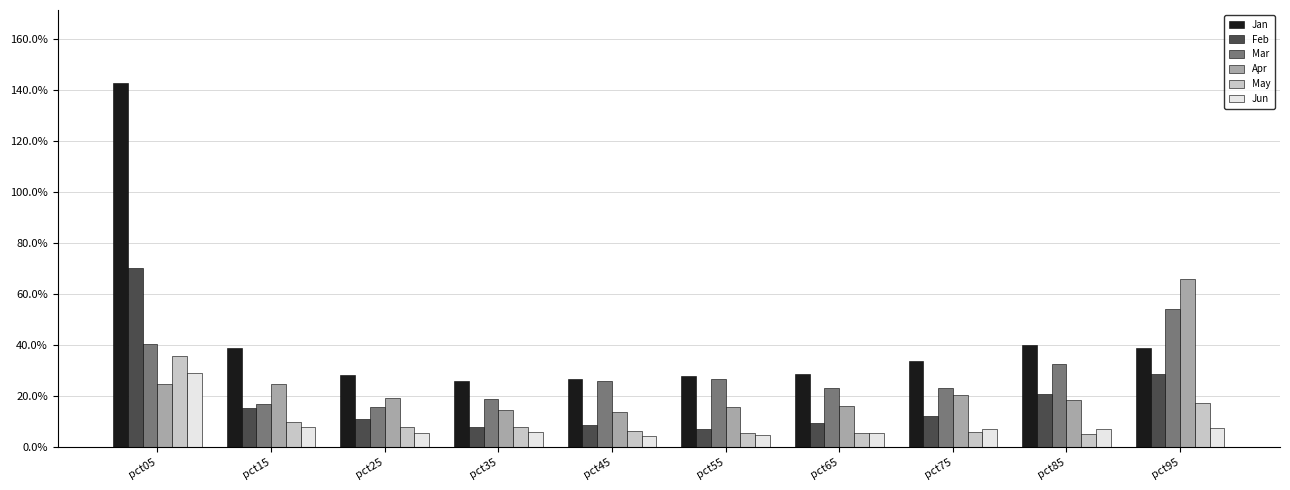

Are the bars horizontal?

No